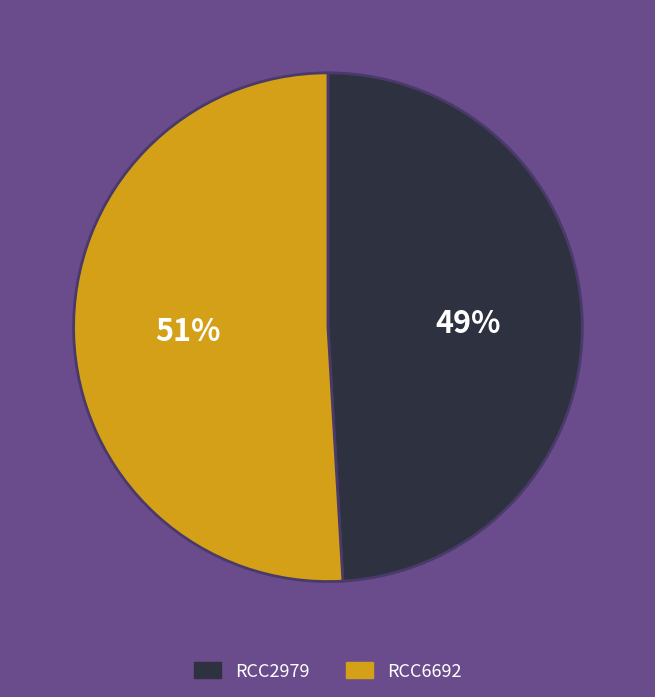

Is it true that RCC2979 is 49% of the pie?

True